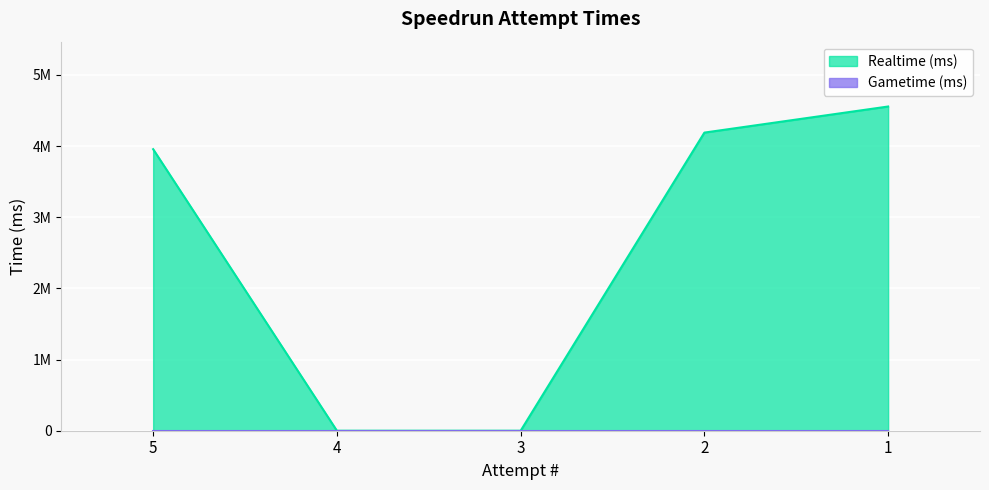

Reading right to left, transcribe all the data shown in this chart.

1=4555600	2=4188982	3=0	4=0	5=3955907